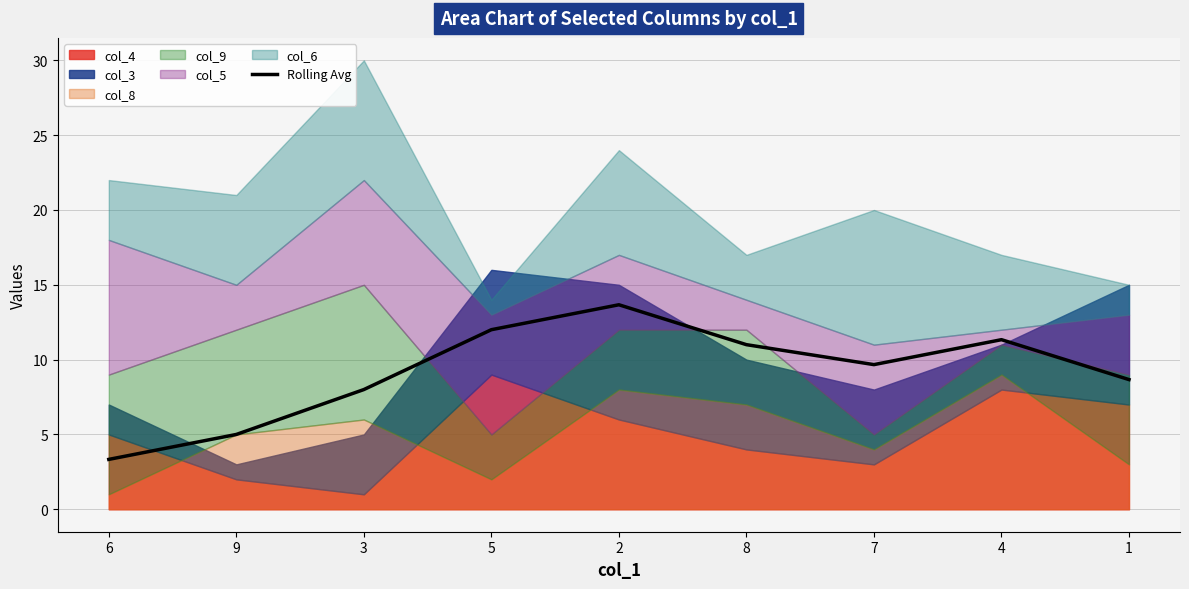

What is the lowest value of the Rolling Avg series?

3.3